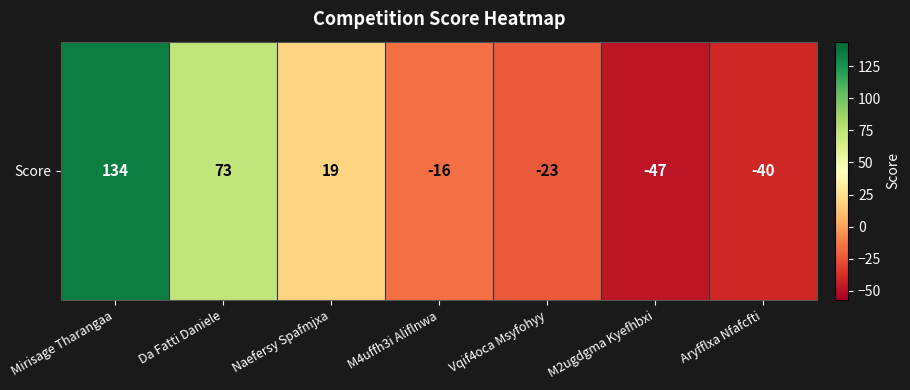

List the labels in order of value, largest first.

Mirisage Tharangaa, Da Fatti Daniele, Naefersy Spafmjxa, M4uffh3i Aliflnwa, Vqif4oca Msyfohyy, Aryfflxa Nfafcfti, M2ugdgma Kyefhbxi